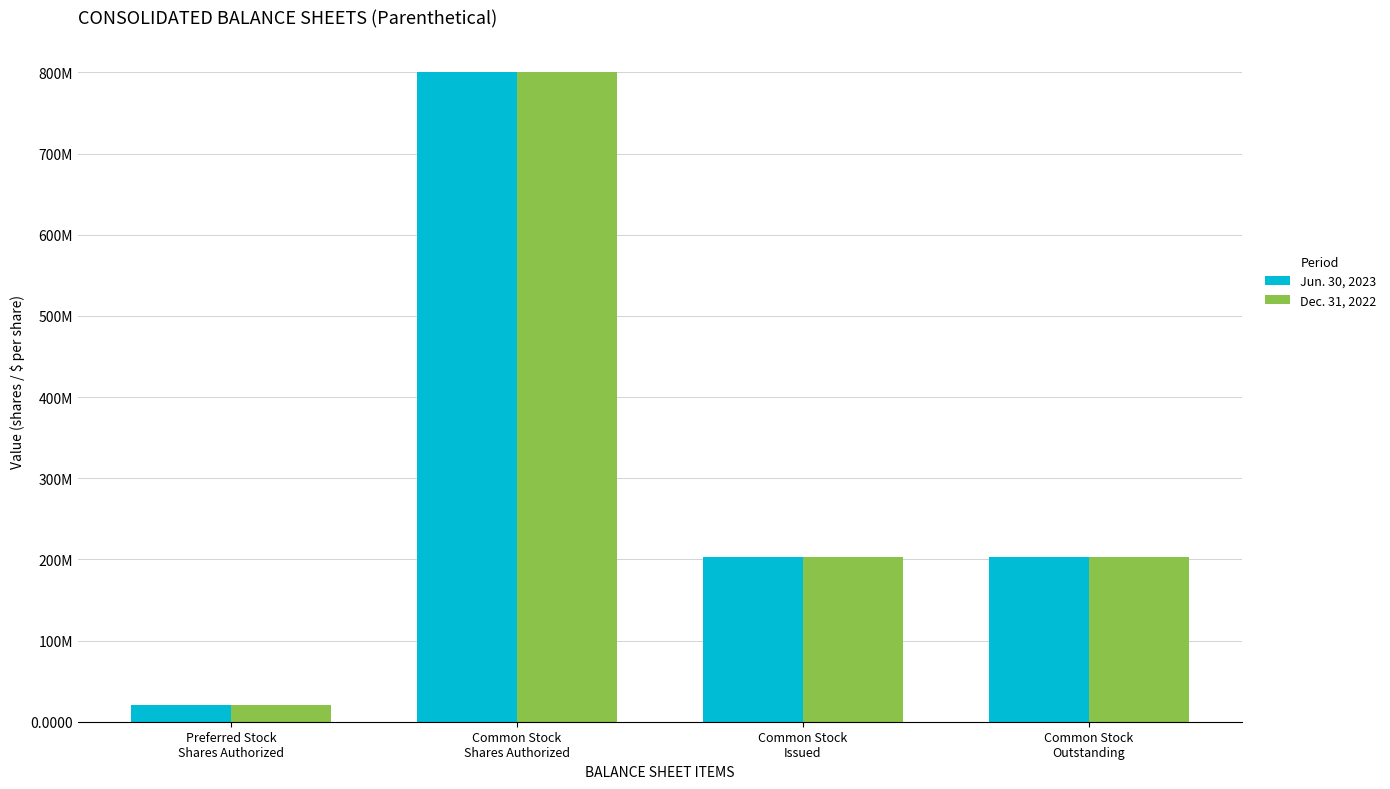

List the series in order of their peak value, highest first.

Jun. 30, 2023, Dec. 31, 2022